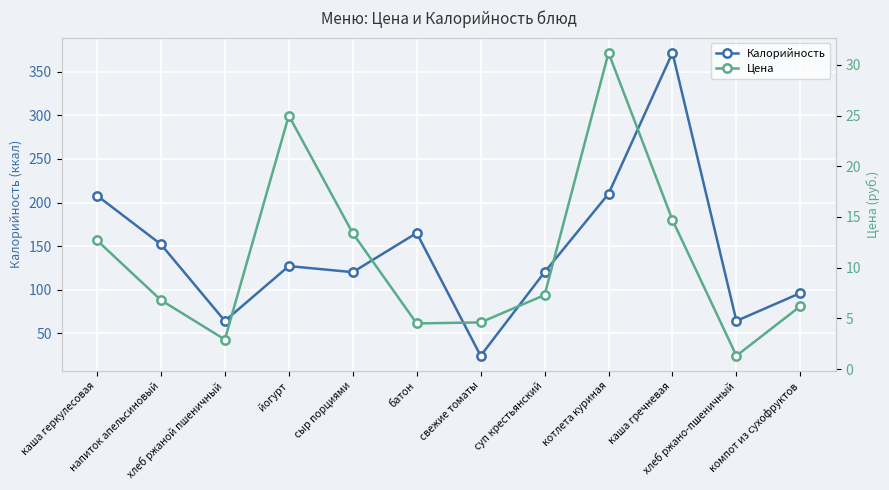

What is the label of the 7th point from the left?

свежие томаты